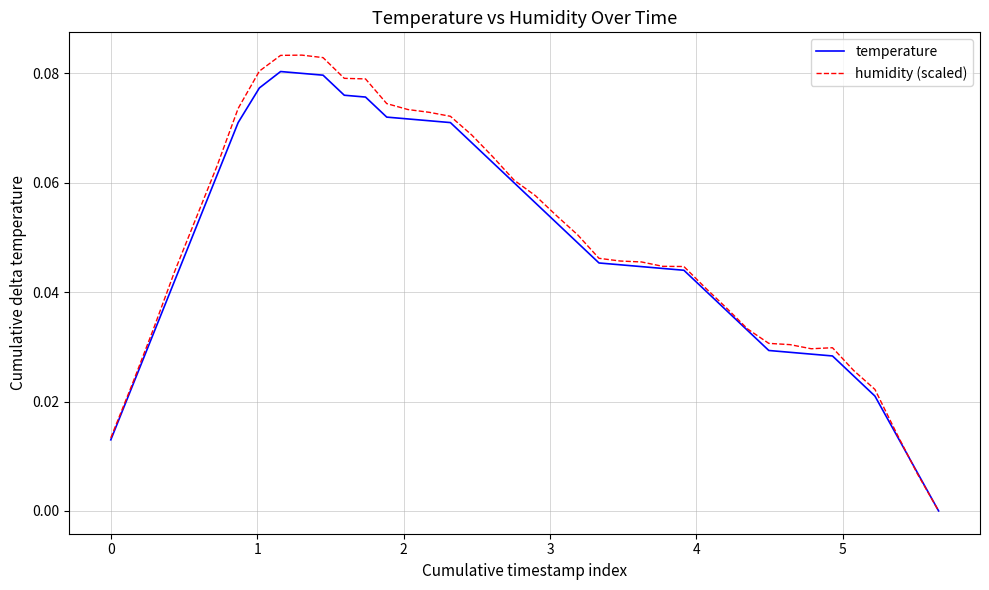

Which series has the widest spread of values?

humidity (scaled)